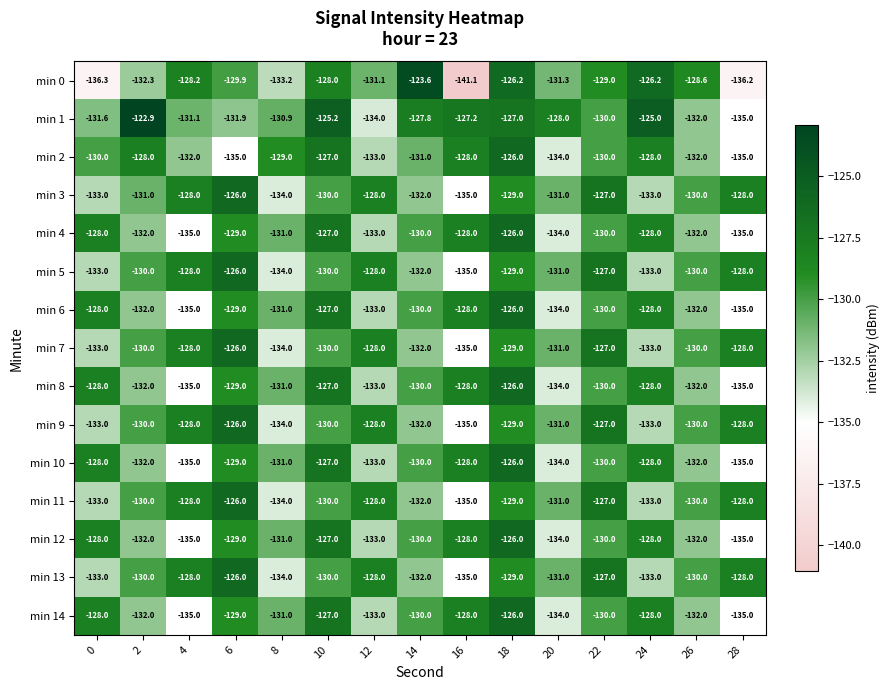

Which series has the largest range (max minus min)?

min 0